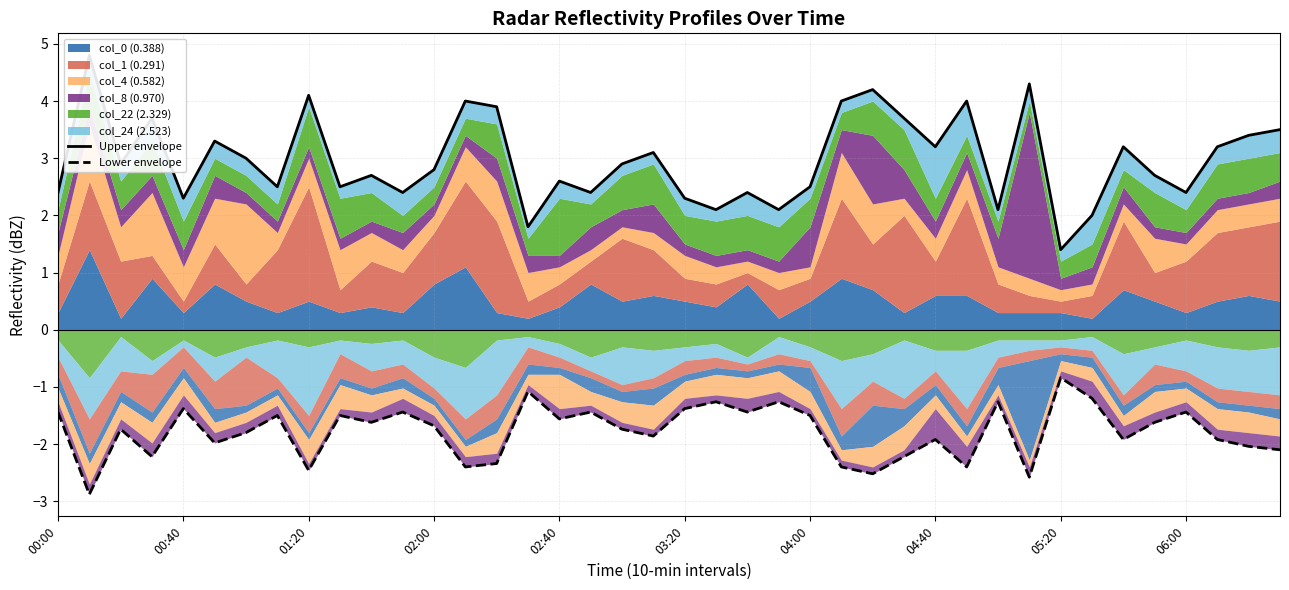

Between 16 and 39, which is larger?

39